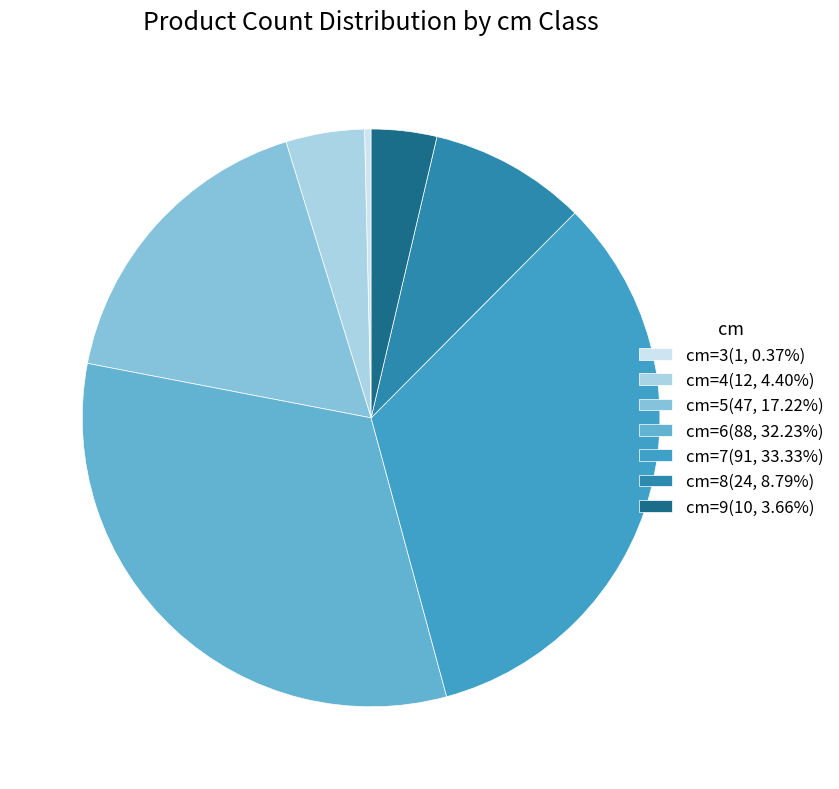

How many slices are in this pie chart?

7